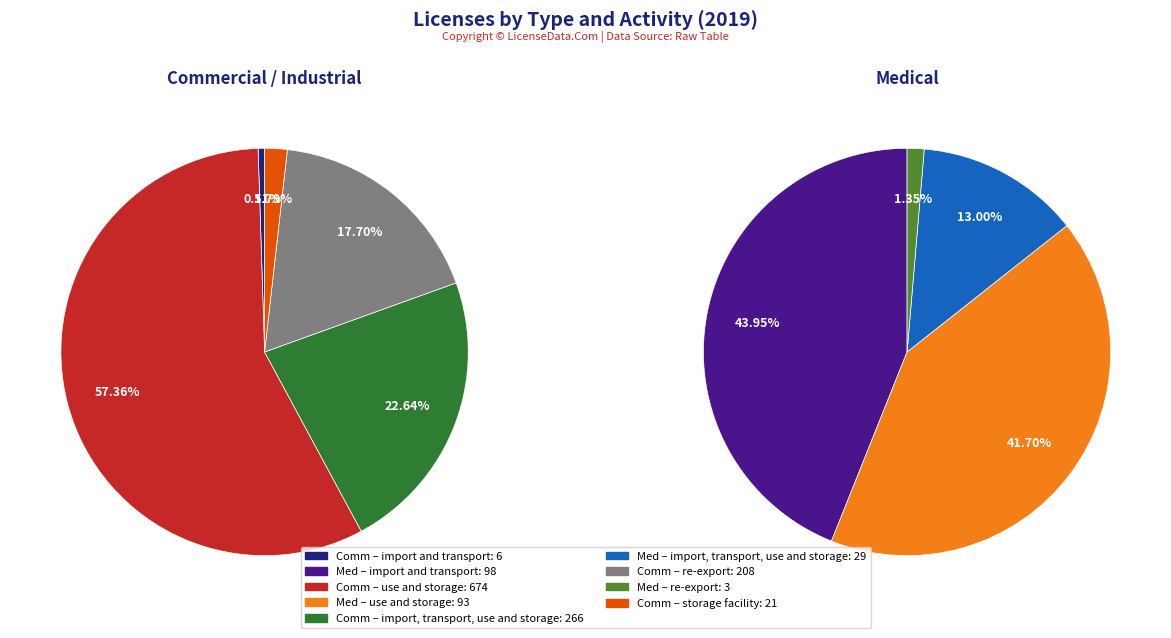

What is the majority slice?

use and storage